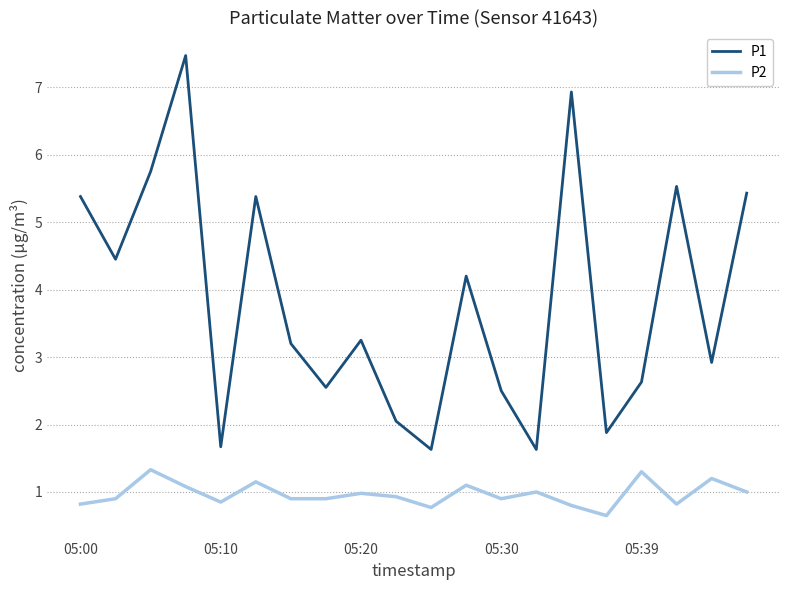

Does the chart display data point markers on the line(s)?

No